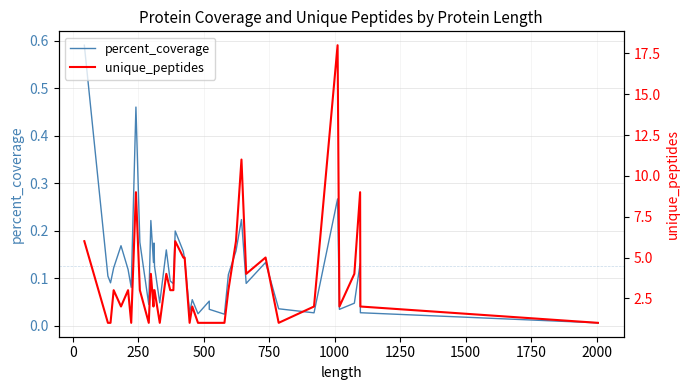

What are all the series names shown in the legend?

percent_coverage, unique_peptides